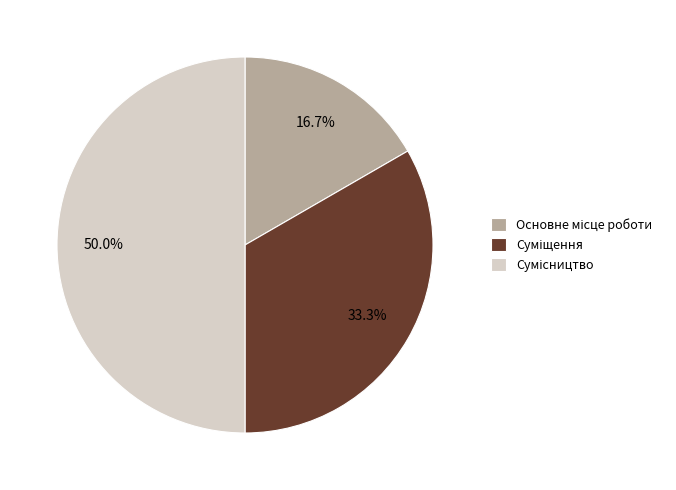

What is the ratio of the value at Суміщення to the value at Сумісництво?

0.7